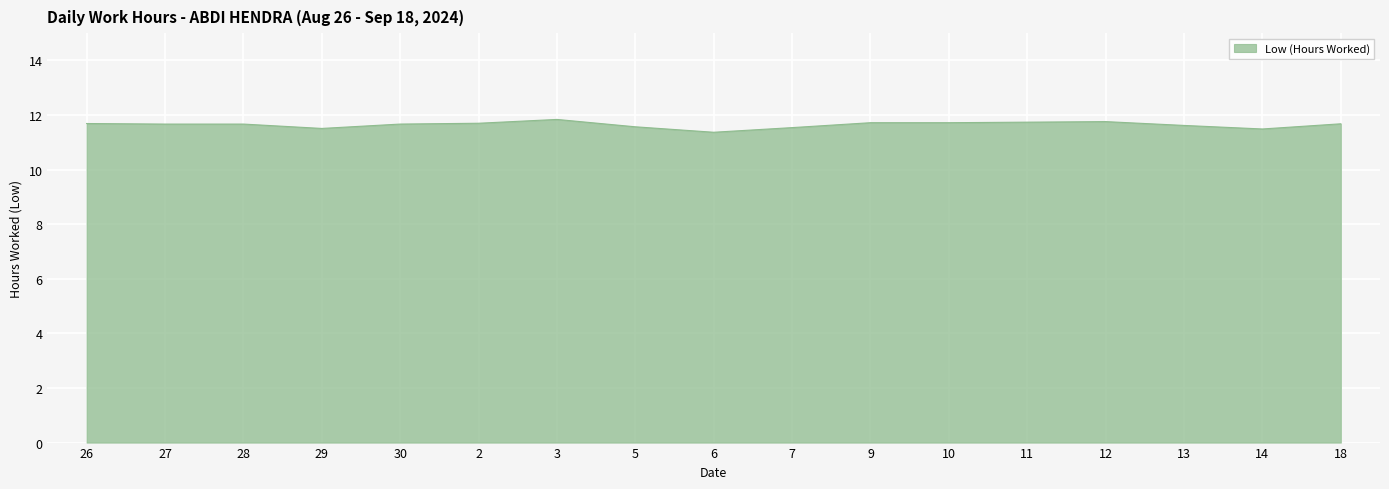

What position from the right is 11?

5